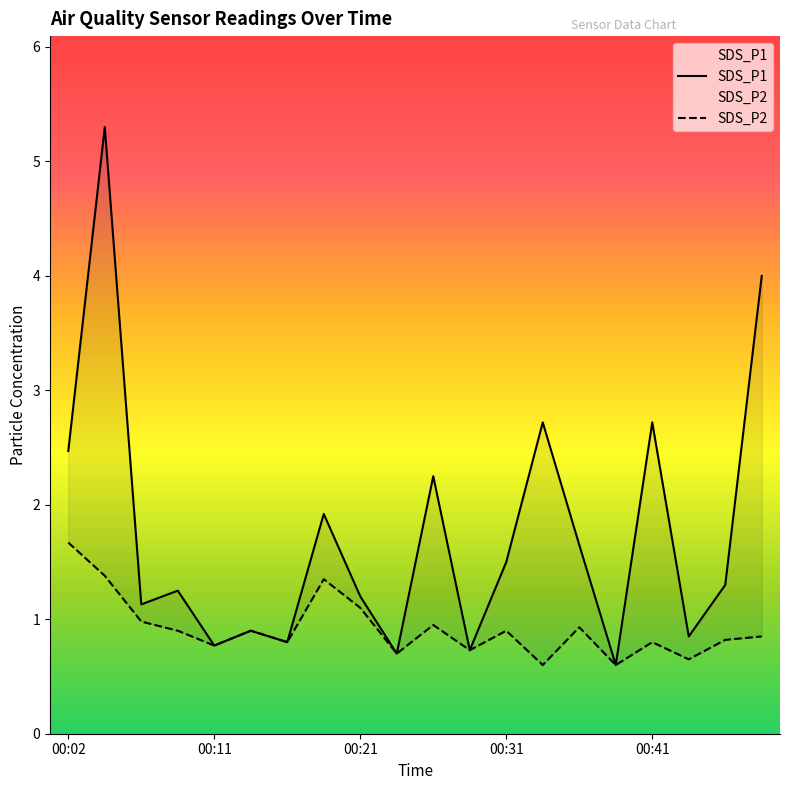

Rank the series by their average value, from highest to lowest.

SDS_P1, SDS_P2